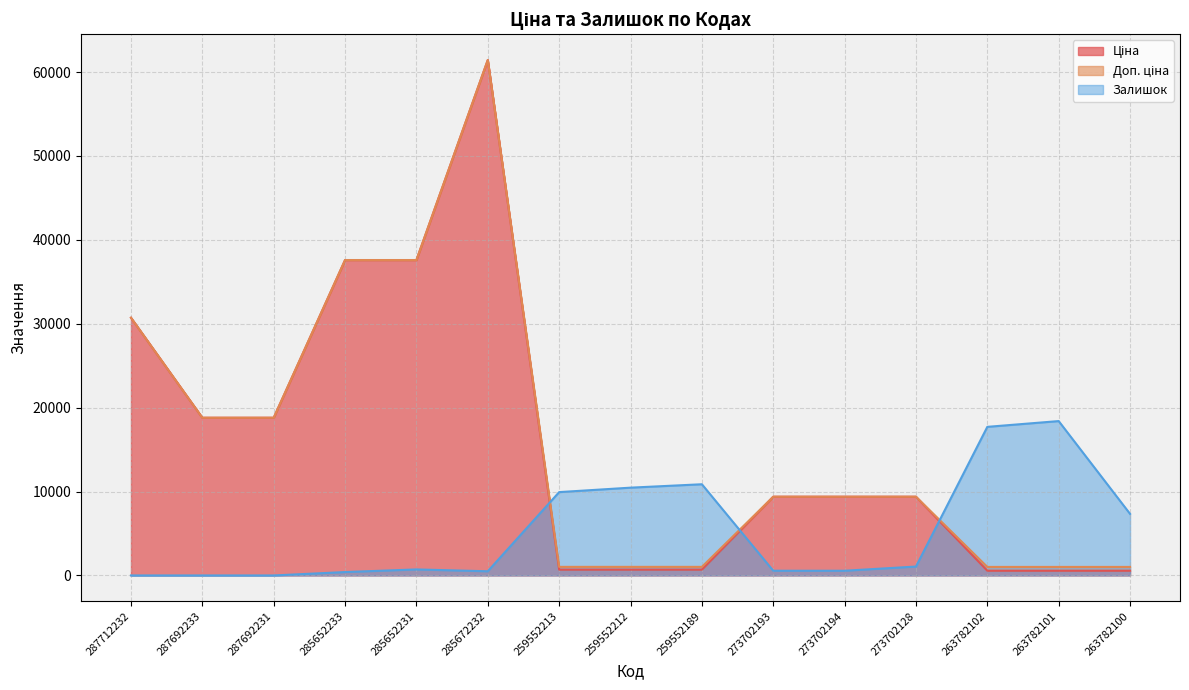

How many lines are shown in the chart?

3